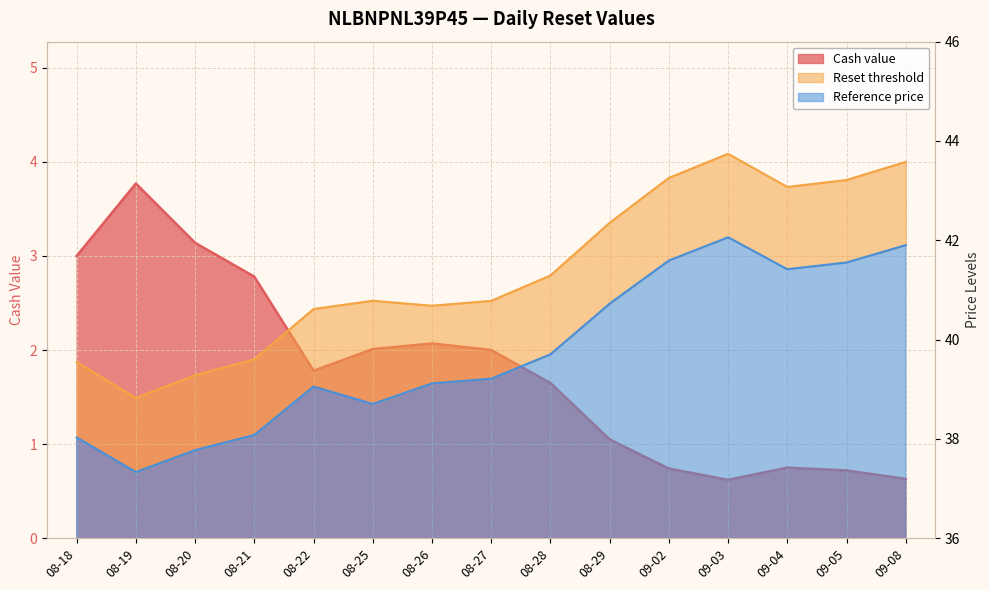

Reading left to right, transcribe all the data shown in this chart.

Cash value: 08-18=3.0	08-19=3.8	08-20=3.1	08-21=2.8	08-22=1.8	08-25=2.0	08-26=2.1	08-27=2.0	08-28=1.6	08-29=1.1	09-02=0.7	09-03=0.6	09-04=0.8	09-05=0.7	09-08=0.6
Reset threshold: 08-18=39.5	08-19=38.8	08-20=39.3	08-21=39.6	08-22=40.6	08-25=40.8	08-26=40.7	08-27=40.8	08-28=41.3	08-29=42.4	09-02=43.3	09-03=43.7	09-04=43.1	09-05=43.2	09-08=43.6
Reference price: 08-18=38.0	08-19=37.3	08-20=37.8	08-21=38.1	08-22=39.1	08-25=38.7	08-26=39.1	08-27=39.2	08-28=39.7	08-29=40.7	09-02=41.6	09-03=42.1	09-04=41.4	09-05=41.6	09-08=41.9